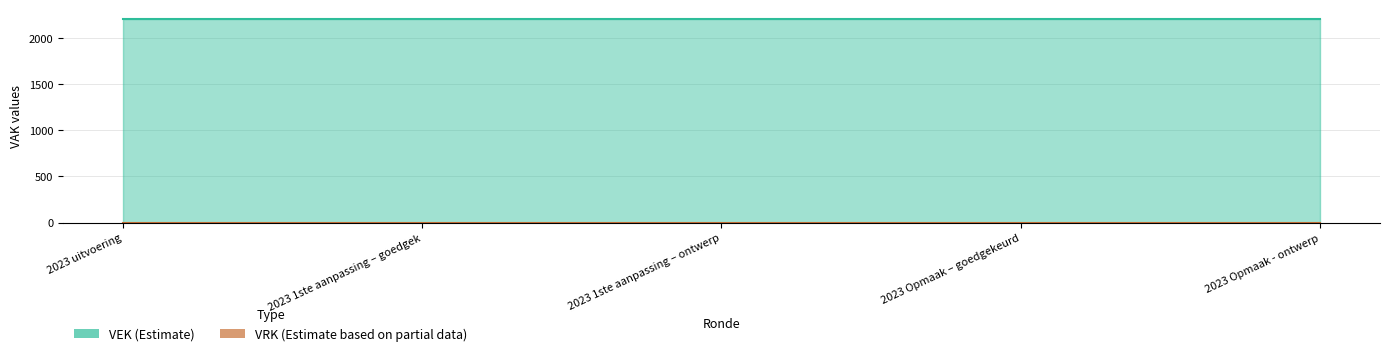

How many lines are shown in the chart?

2